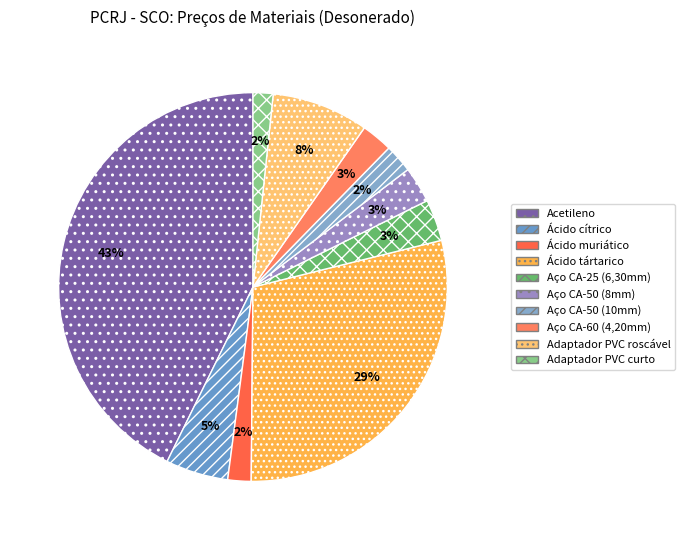

Which slice is the smallest?

Adaptador PVC curto